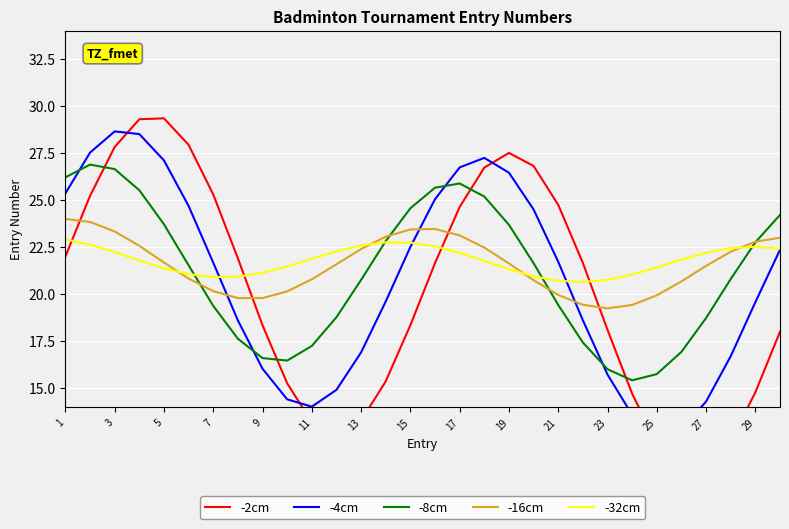

True or false: -16cm has a value of 23.1 at 17.

True